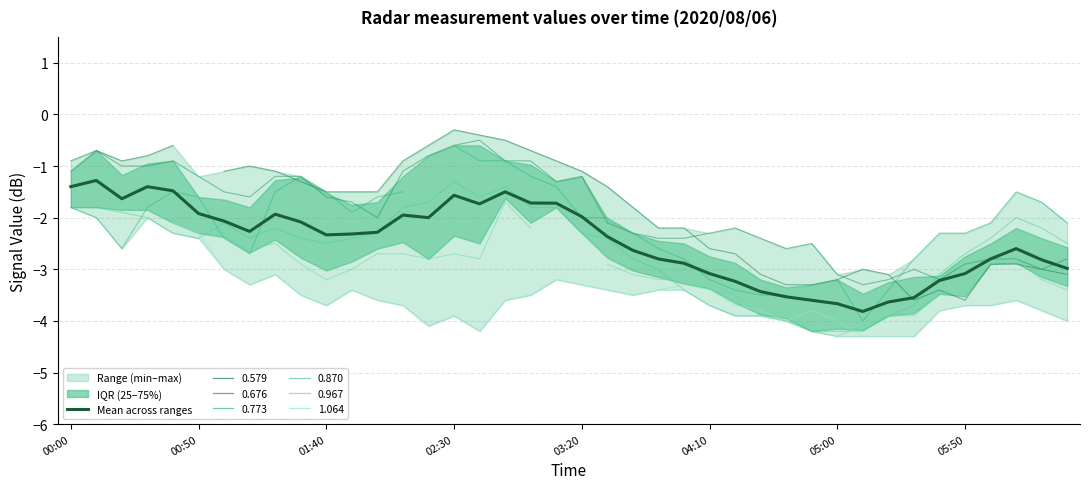

Read the value at 12.

-2.3